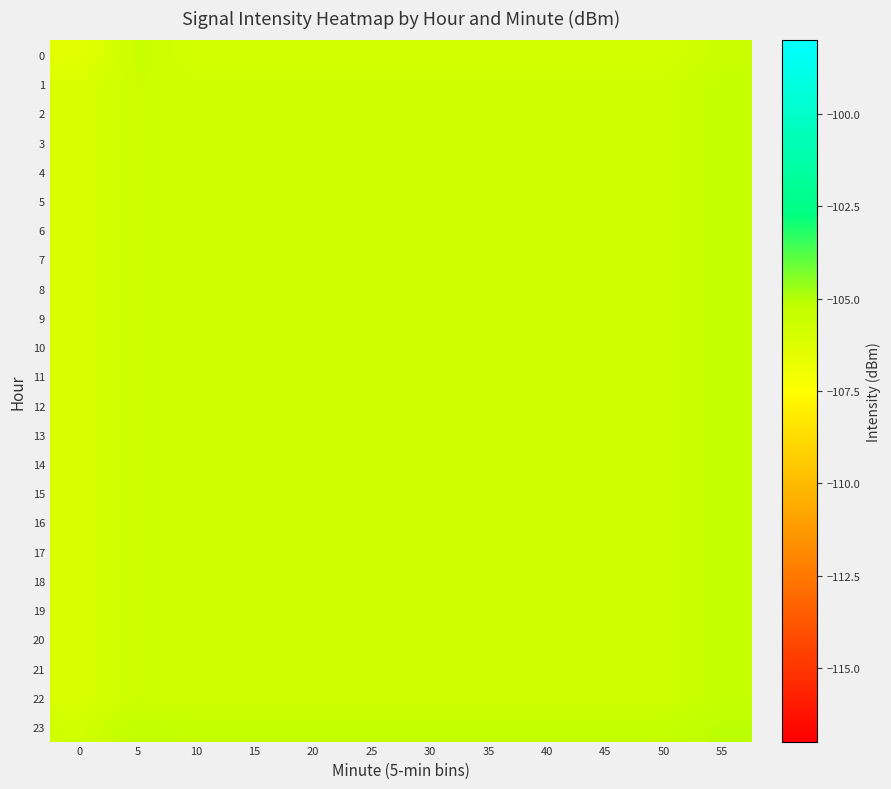

What is the difference between the highest and lowest values at 35?

0.5